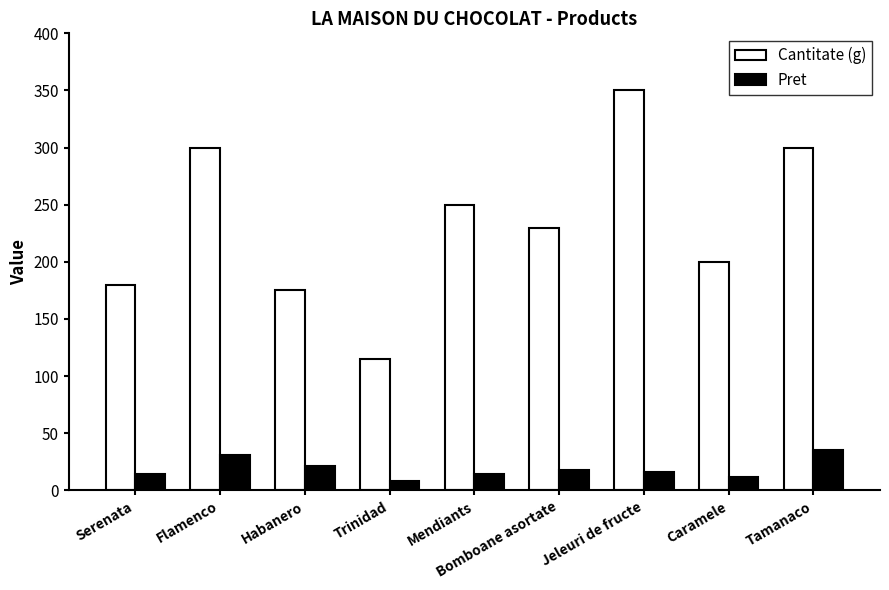

Count the number of categories in the chart.

9